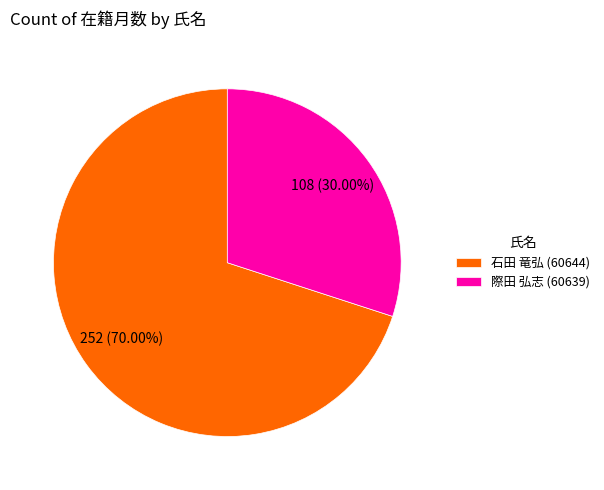

Between 石田 竜弘 (60644) and 際田 弘志 (60639), which is larger?

石田 竜弘 (60644)